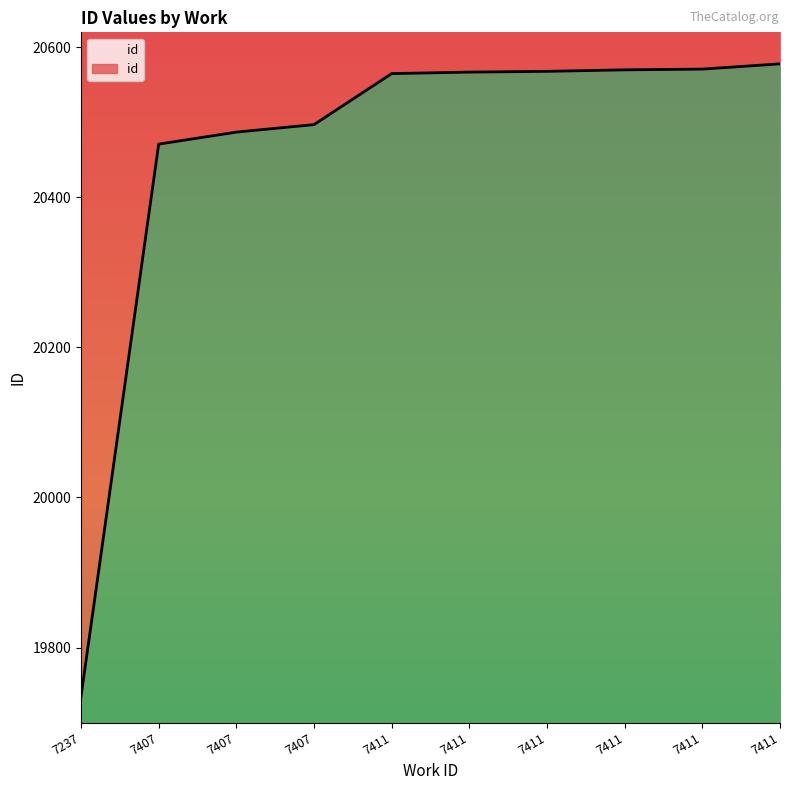

How many distinct data groups are displayed?

1